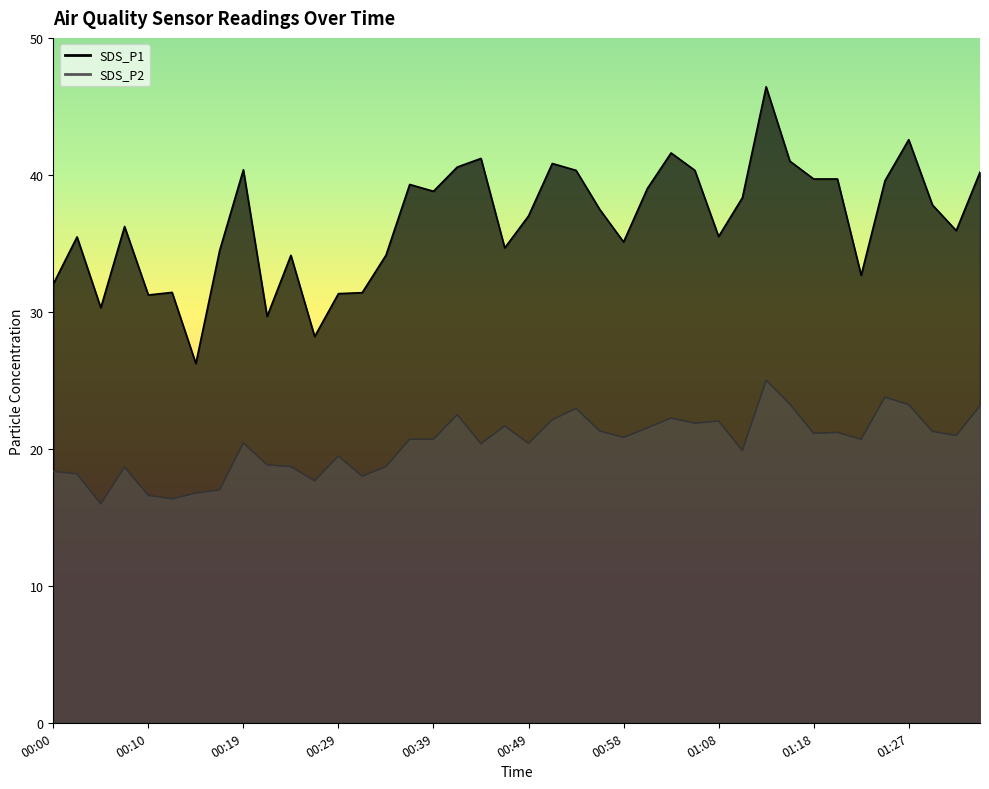

True or false: SDS_P1 and SDS_P2 intersect in this chart.

False